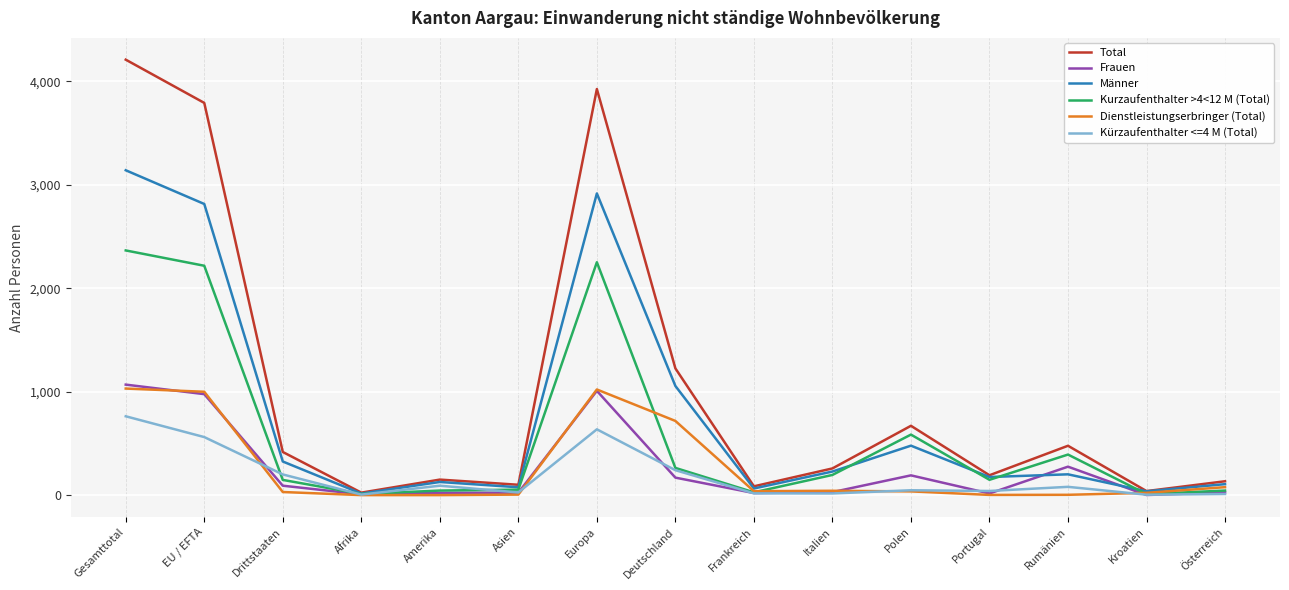

What is the highest value of the Dienstleistungserbringer (Total) series?

1031